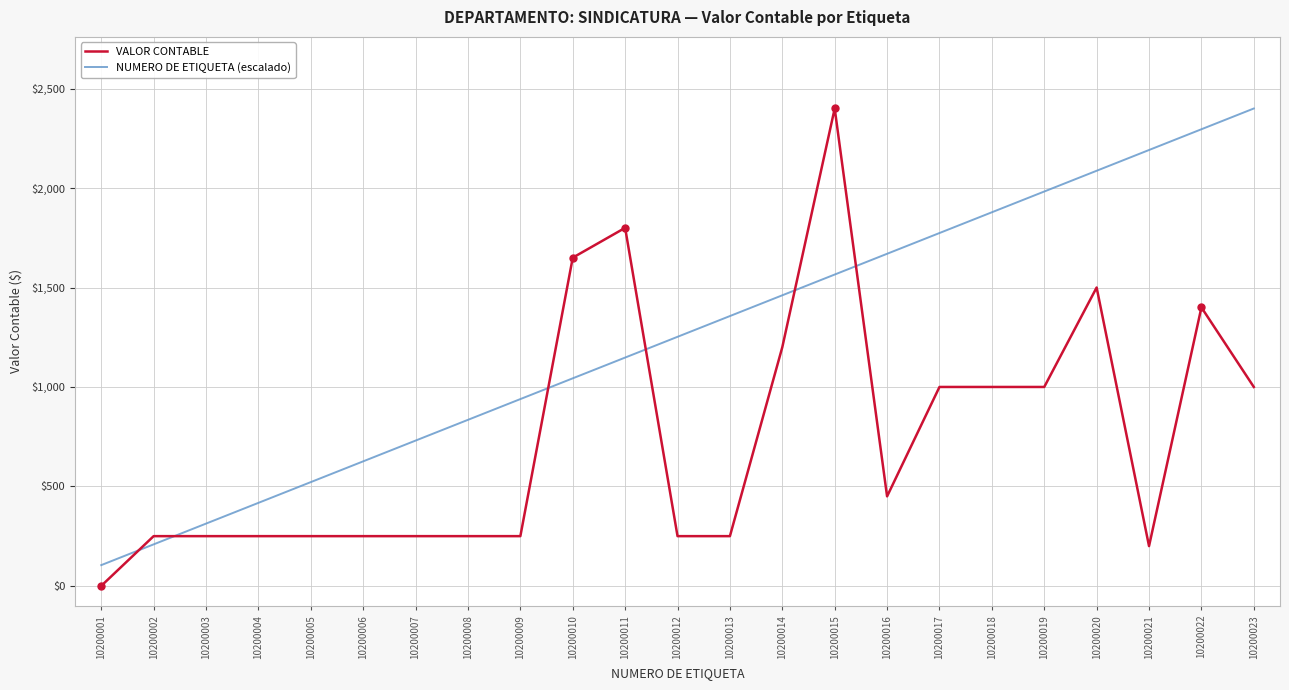

What is the total value across all series at 10200001?

104.4